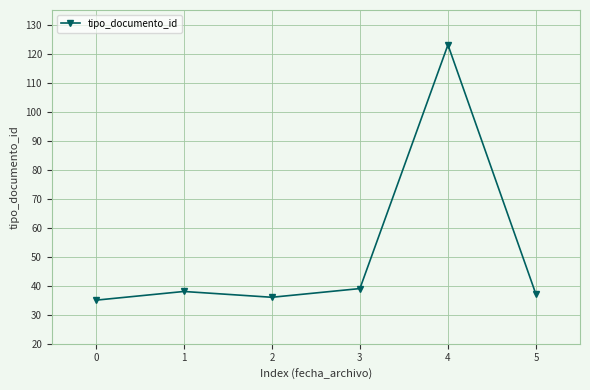

What is the sum of all values?

308